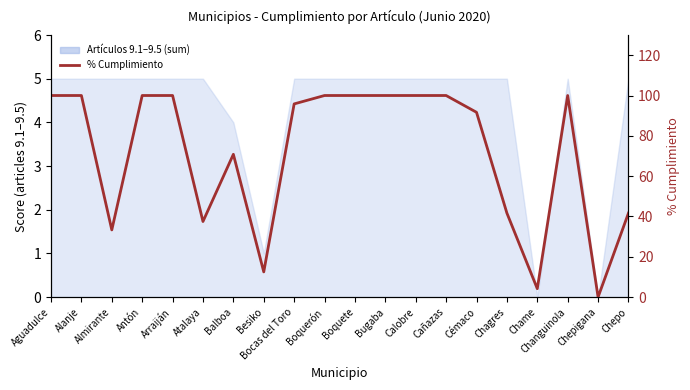

Reading left to right, what are all the values shown in this chart?

Aguadulce=100.0	Alanje=100.0	Almirante=33.3	Antón=100.0	Arraiján=100.0	Atalaya=37.5	Balboa=70.8	Besiko=12.5	Bocas del Toro=95.8	Boquerón=100.0	Boquete=100.0	Bugaba=100.0	Calobre=100.0	Cañazas=100.0	Cémaco=91.7	Chagres=41.7	Chame=4.2	Changuinola=100.0	Chepigana=0.0	Chepo=41.7